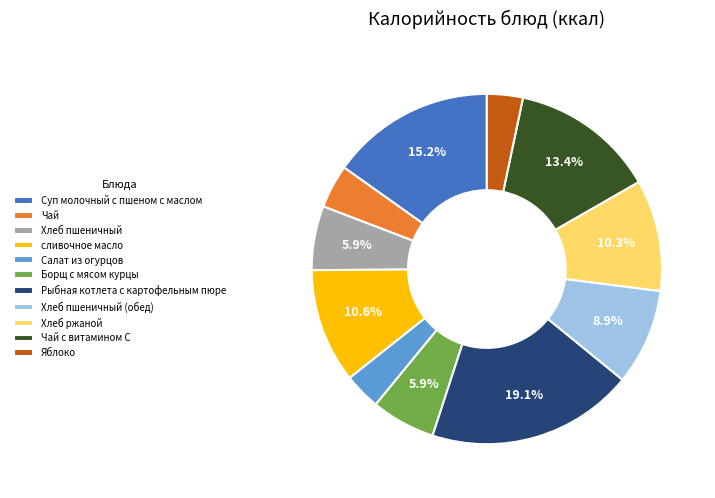

Combined, do Чай с витамином С and Хлеб пшеничный account for over 50%?

No